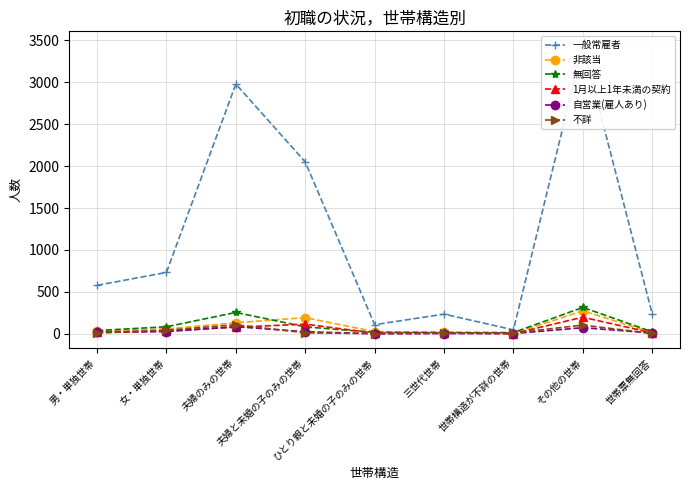

What is the label of the 8th point from the left?

その他の世帯